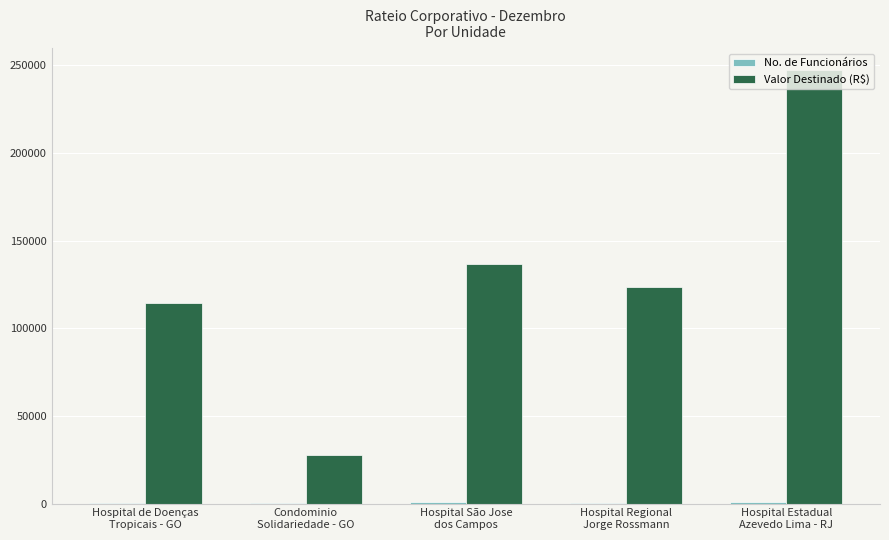

What is the maximum value shown in the chart?

247262.8